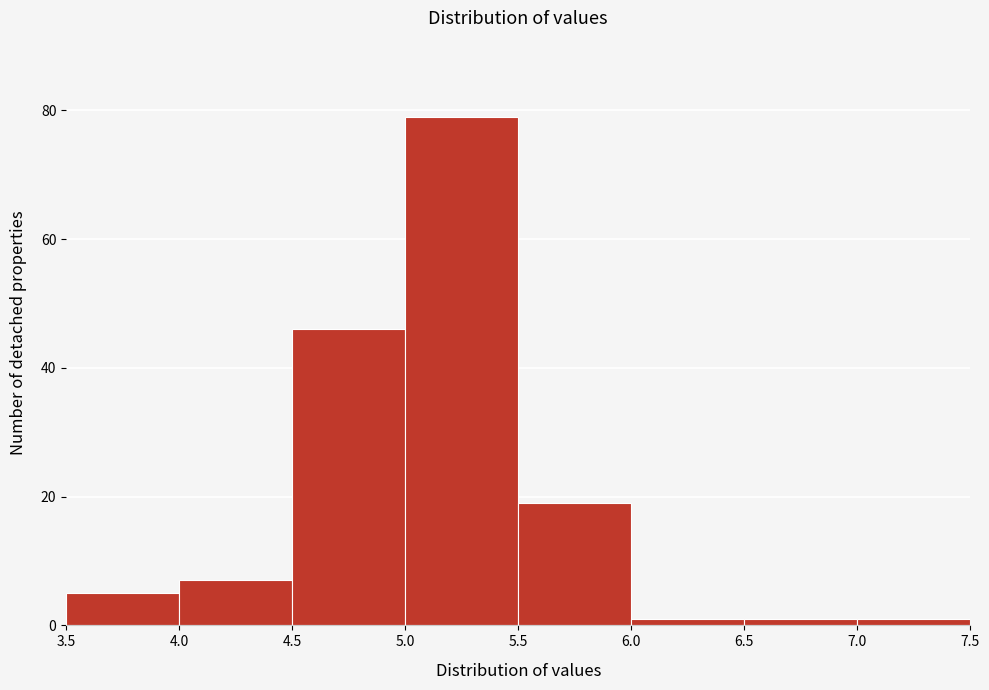

Over which range of the x-axis is the bar tallest?

5.0 to 5.5